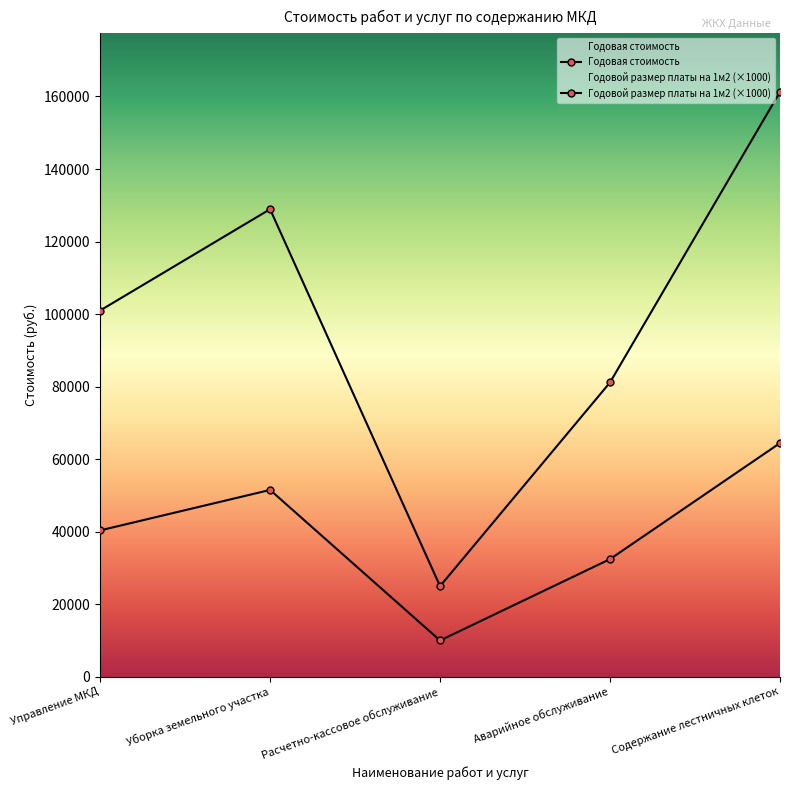

How many Годовой размер платы на 1м2 values are between 32400 and 51480?

3